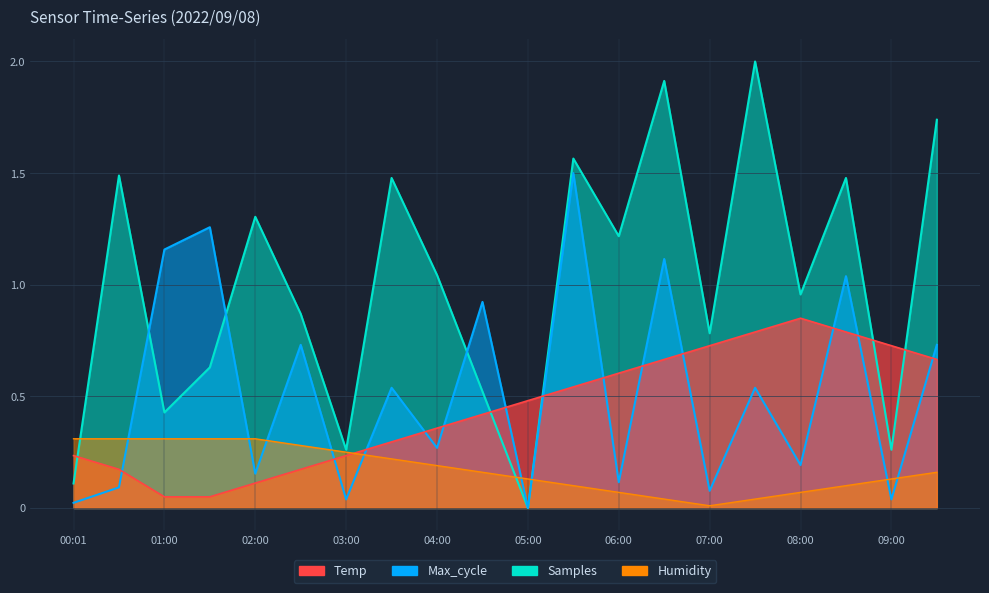

True or false: Max_cycle has a value of 0.3 at 03:30.

False